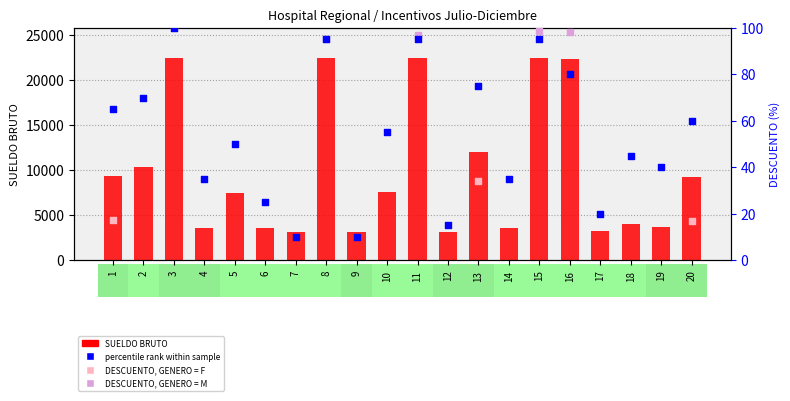

Is the value of percentile rank within sample at 16 greater than the value of SUELDO BRUTO at 11?

No